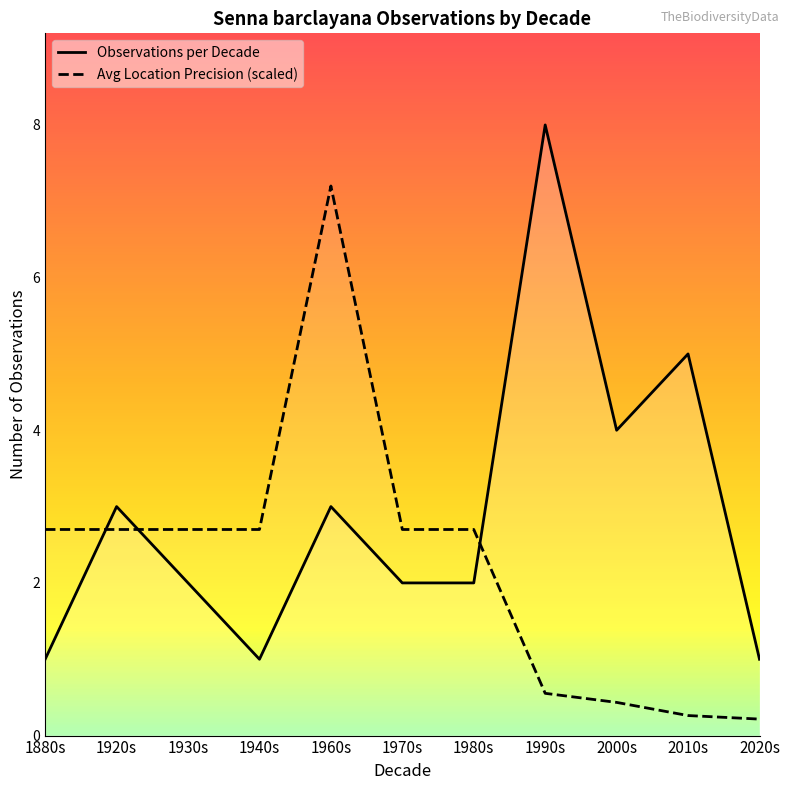

At which label does Avg Location Precision (scaled) reach its peak?

1960s